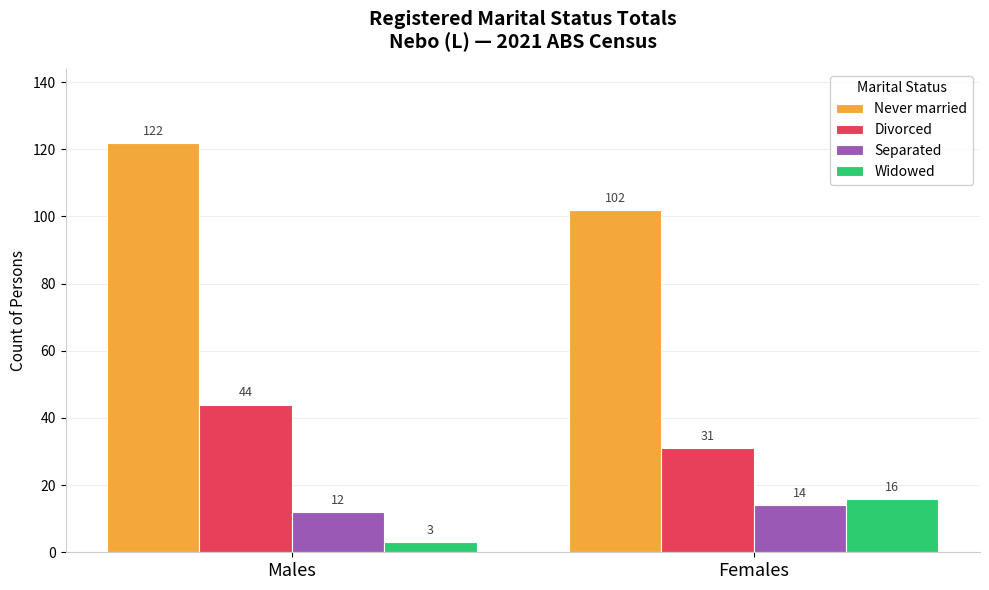

Is it true that Divorced equals 44 at Males?

True